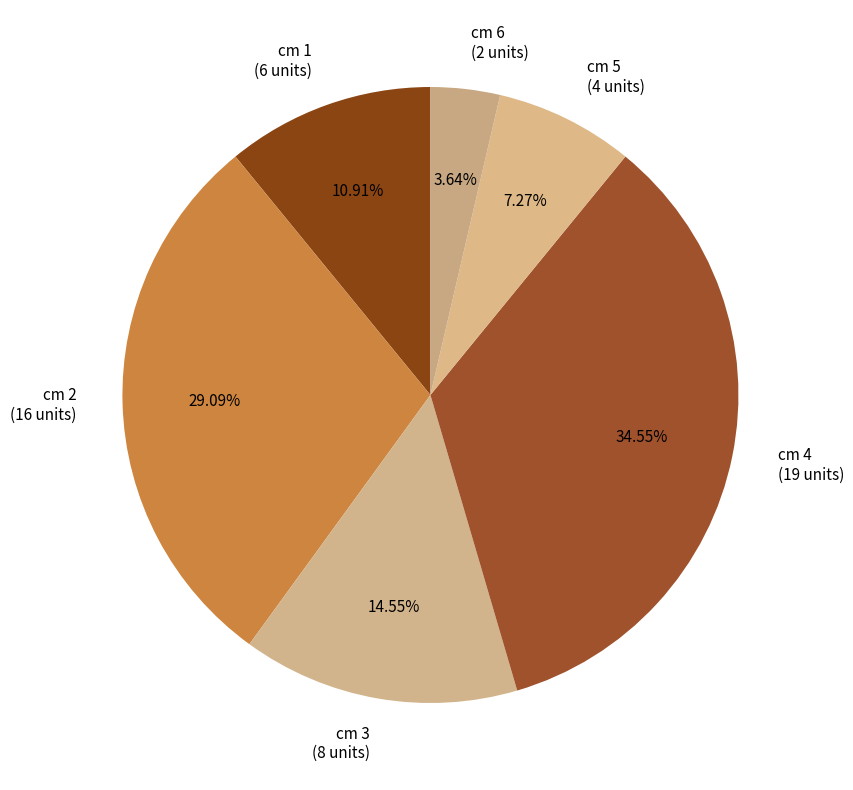

Combined, do cm 3 and cm 2 account for over 50%?

No